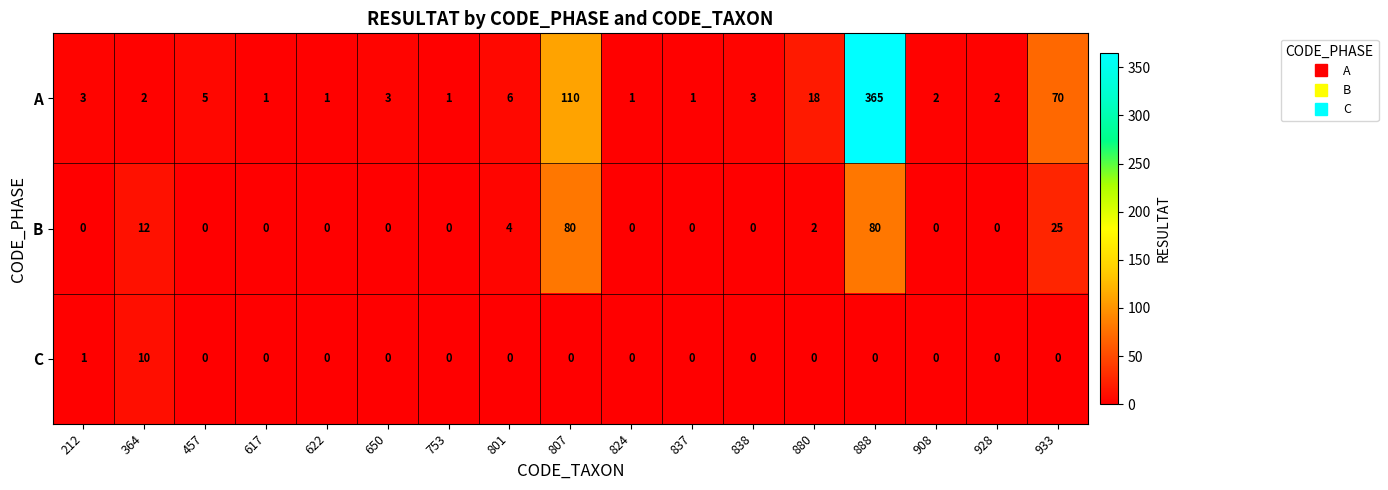

Count the number of data series in this chart.

3